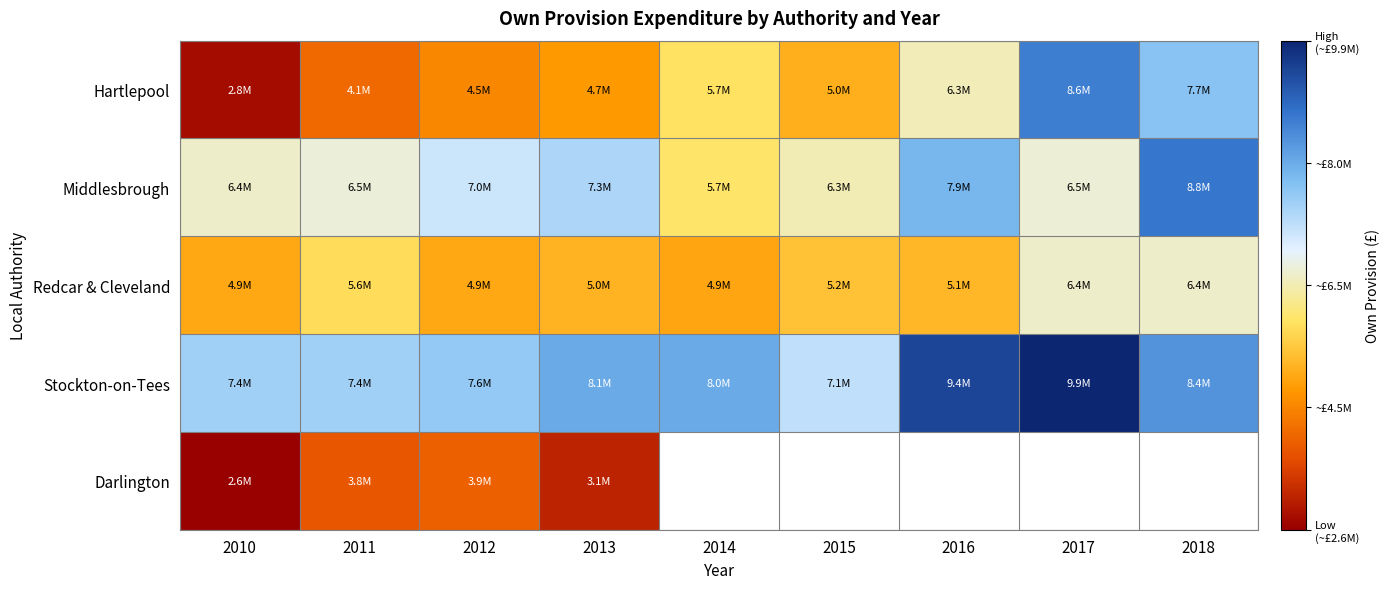

Is it true that Redcar & Cleveland equals 5029266.0 at 2013?

True